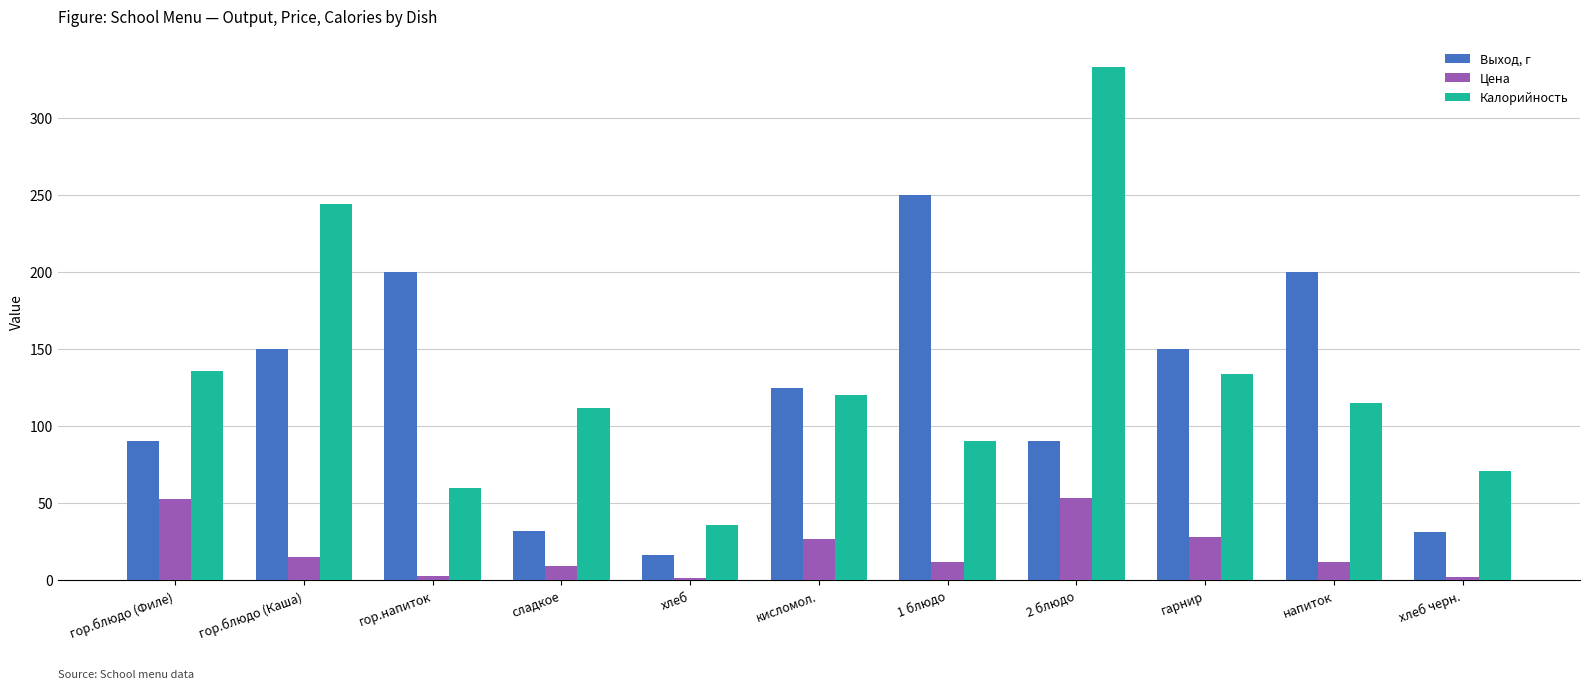

Is the value of Калорийность at сладкое greater than the value of Цена at 2 блюдо?

Yes